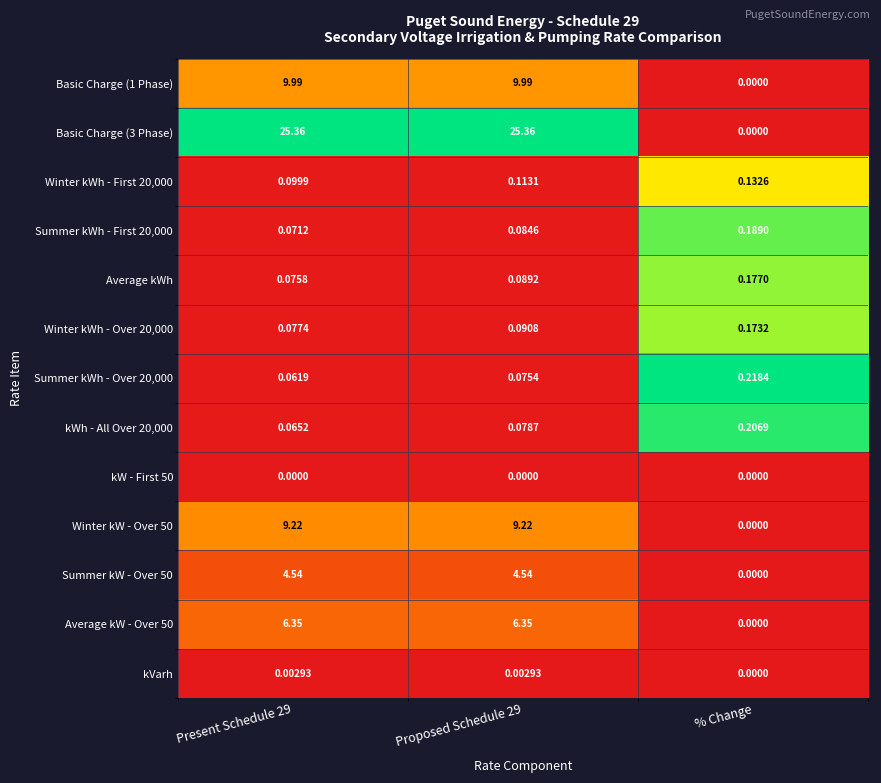

At which category is the sum across all series the highest?

Proposed Schedule 29